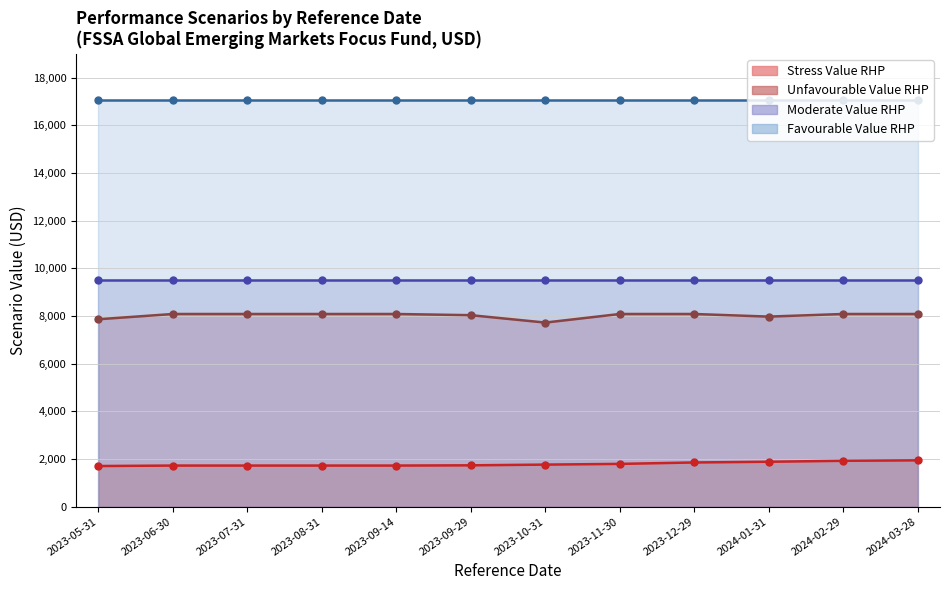

What is the sum of all Unfavourable Value RHP values?

96220